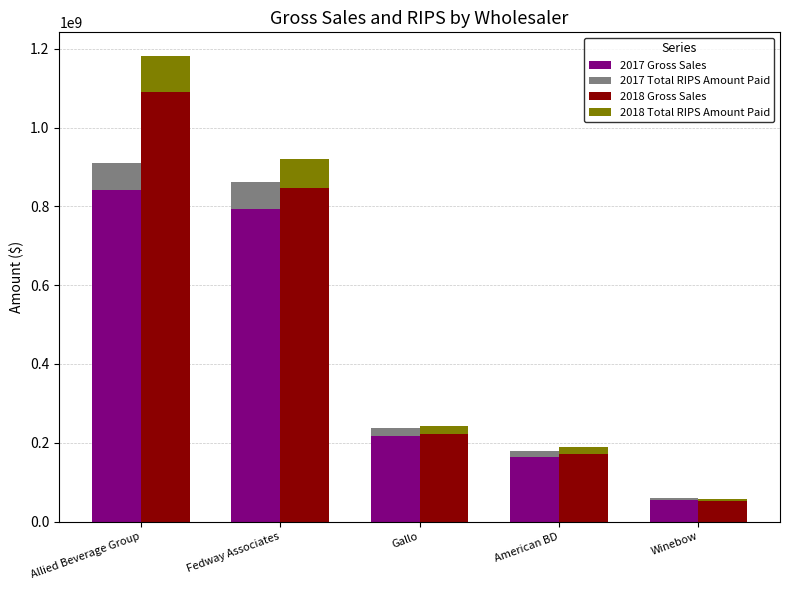

What is the difference between the maximum and minimum values in the 2018 Gross Sales series?

1038225757